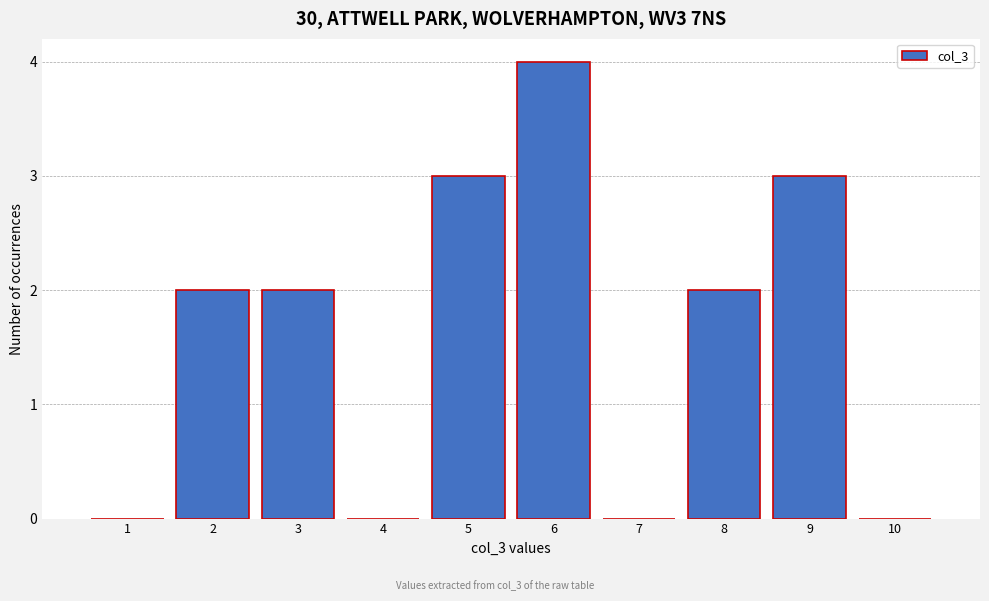

Reading left to right, list every bar in this chart as the range it spans on the x-axis followed by its height. The values are not printed on the chart, so give them approximately, as read against the axis.

0.5 to 1.5: 0
1.5 to 2.5: 2
2.5 to 3.5: 2
3.5 to 4.5: 0
4.5 to 5.5: 3
5.5 to 6.5: 4
6.5 to 7.5: 0
7.5 to 8.5: 2
8.5 to 9.5: 3
9.5 to 10.5: 0